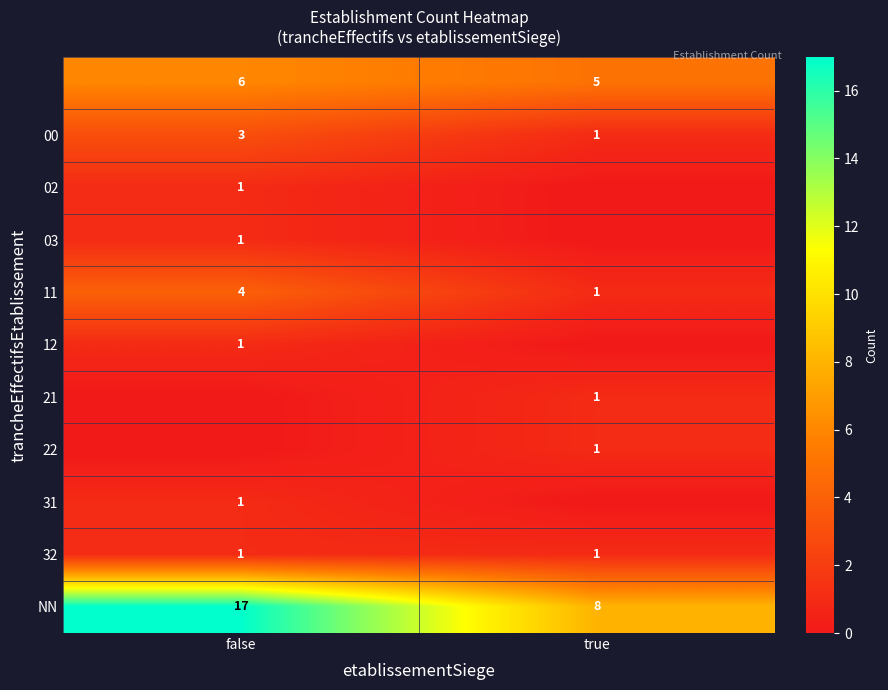

What is the difference between the highest and lowest values at false?

17